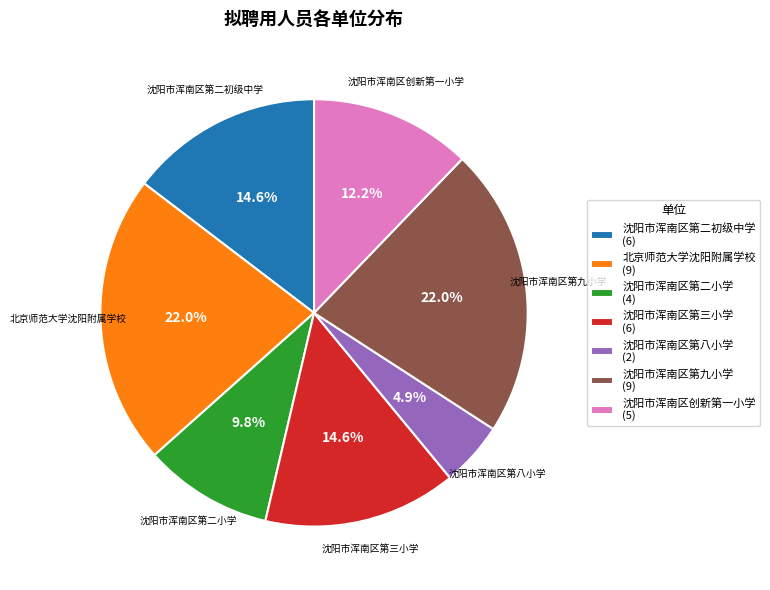

How many segments does this pie chart have?

7